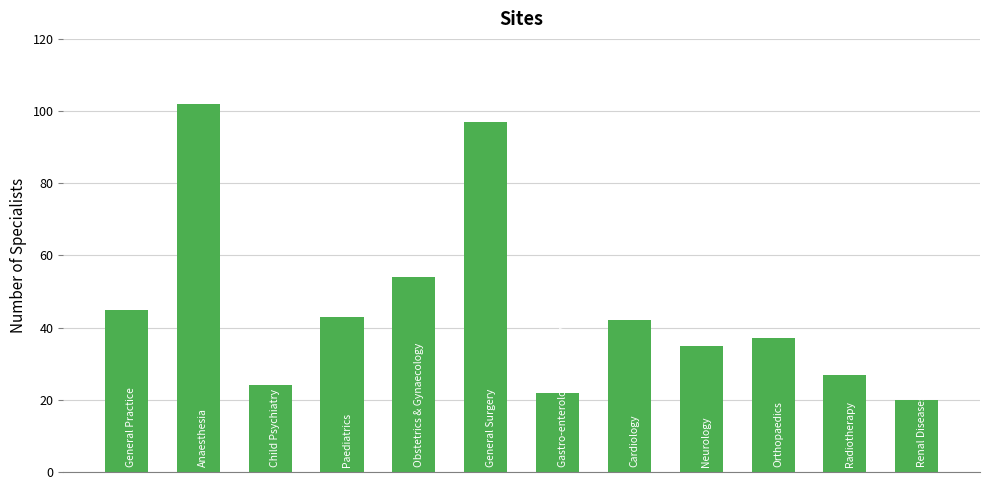

What is the smallest value displayed?

20